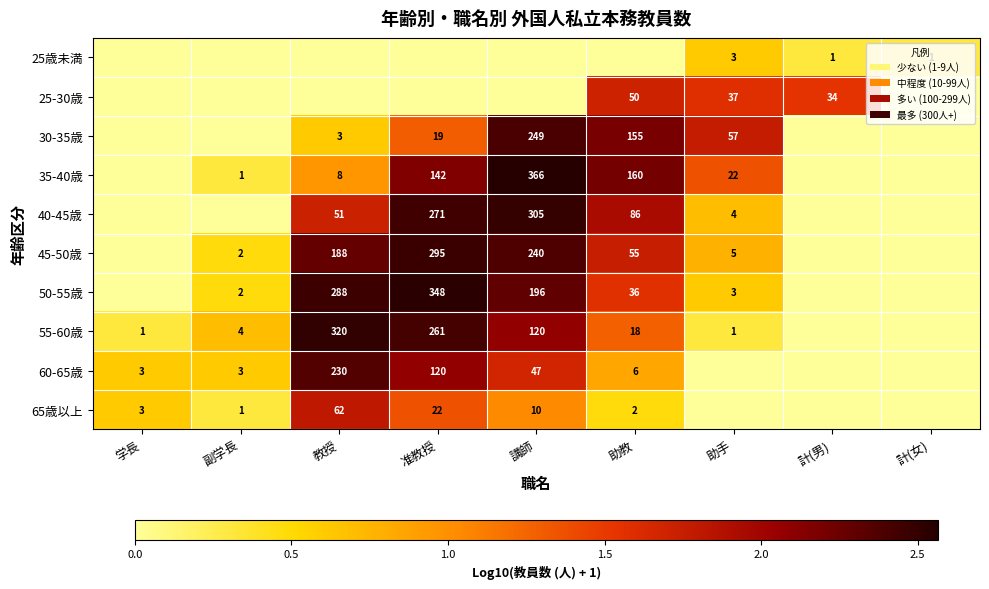

True or false: 50-55歳 has a value of 48 at 助教.

False